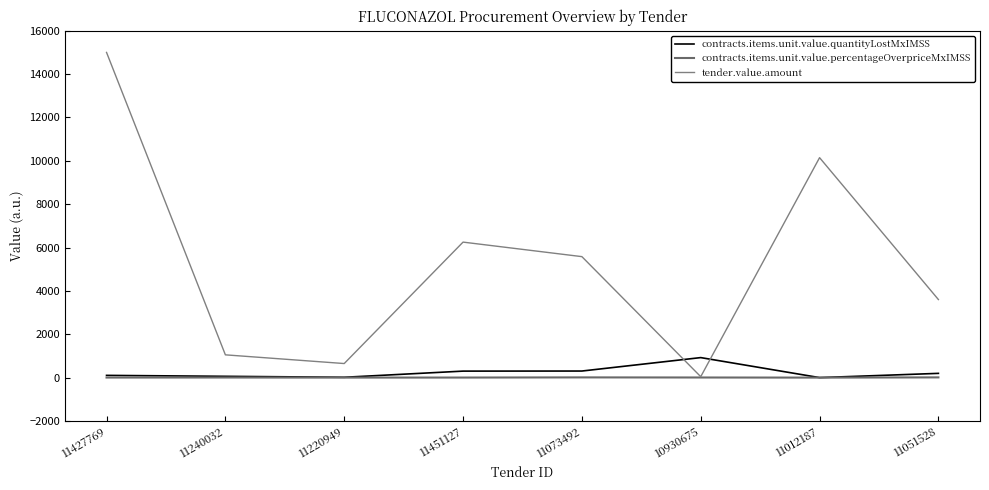

What position from the right is 10930675?

3